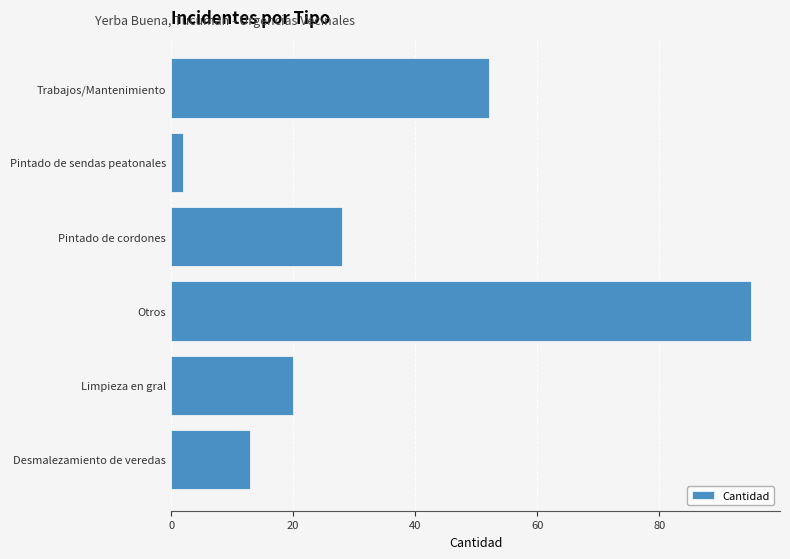

Count the number of categories in the chart.

6